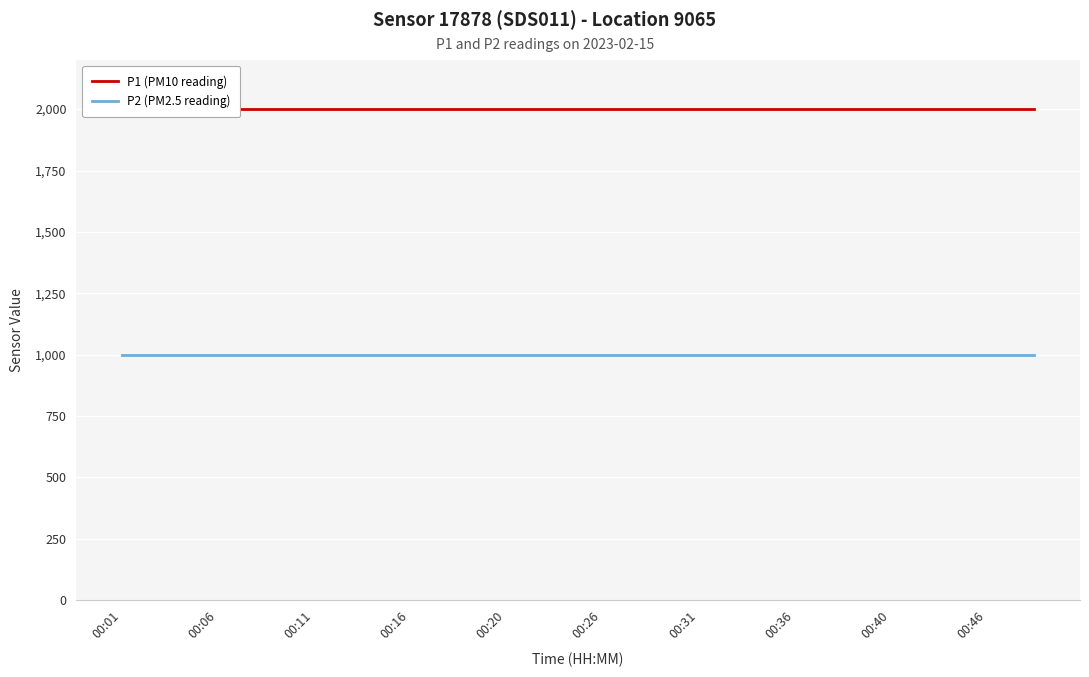

What is the sum of all P2 (PM2.5 reading) values?

19998.0